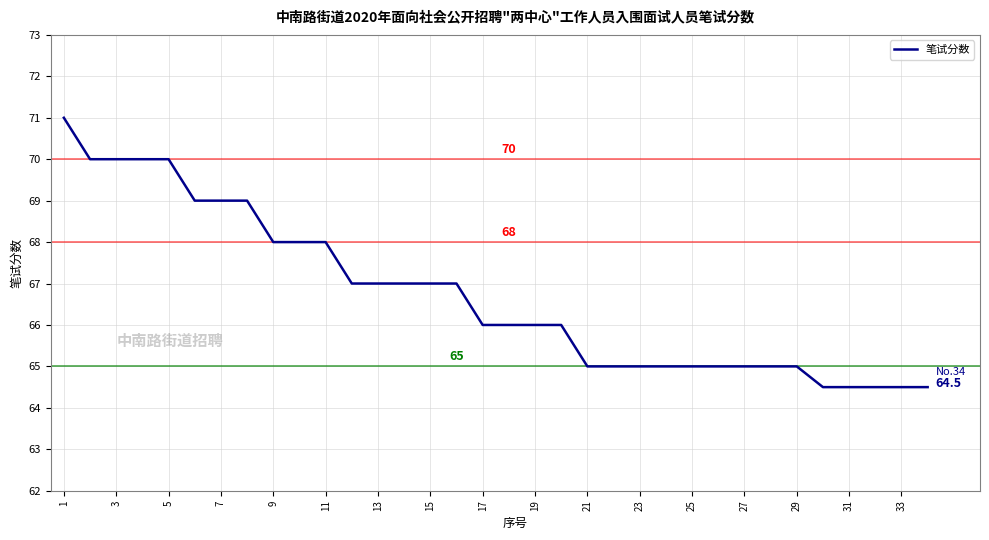

What is the smallest value displayed?

64.5